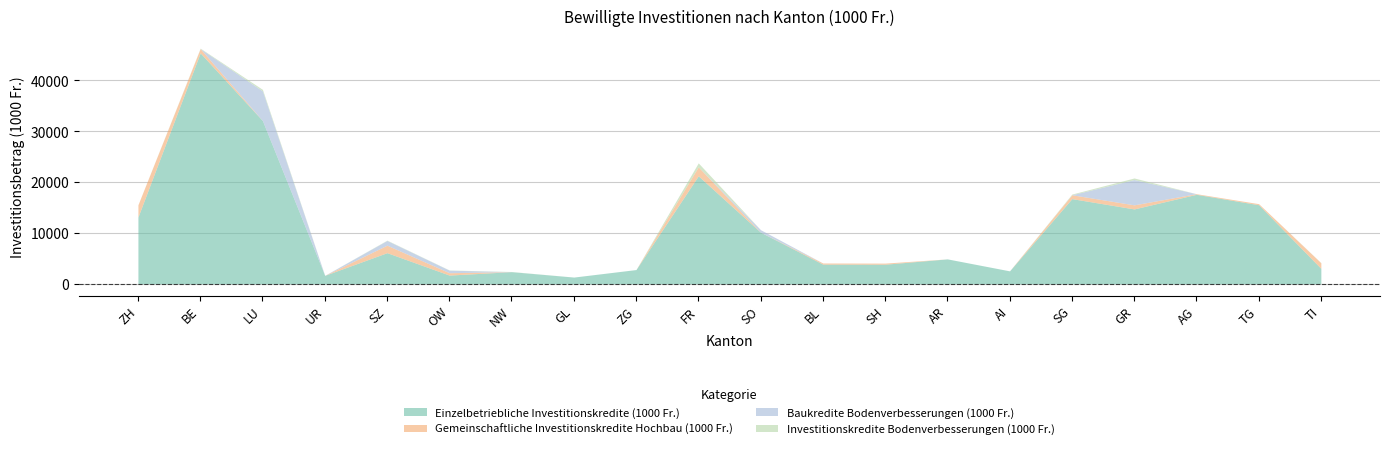

What is the lowest value of the Einzelbetriebliche Investitionskredite (1000 Fr.) series?

1320.1